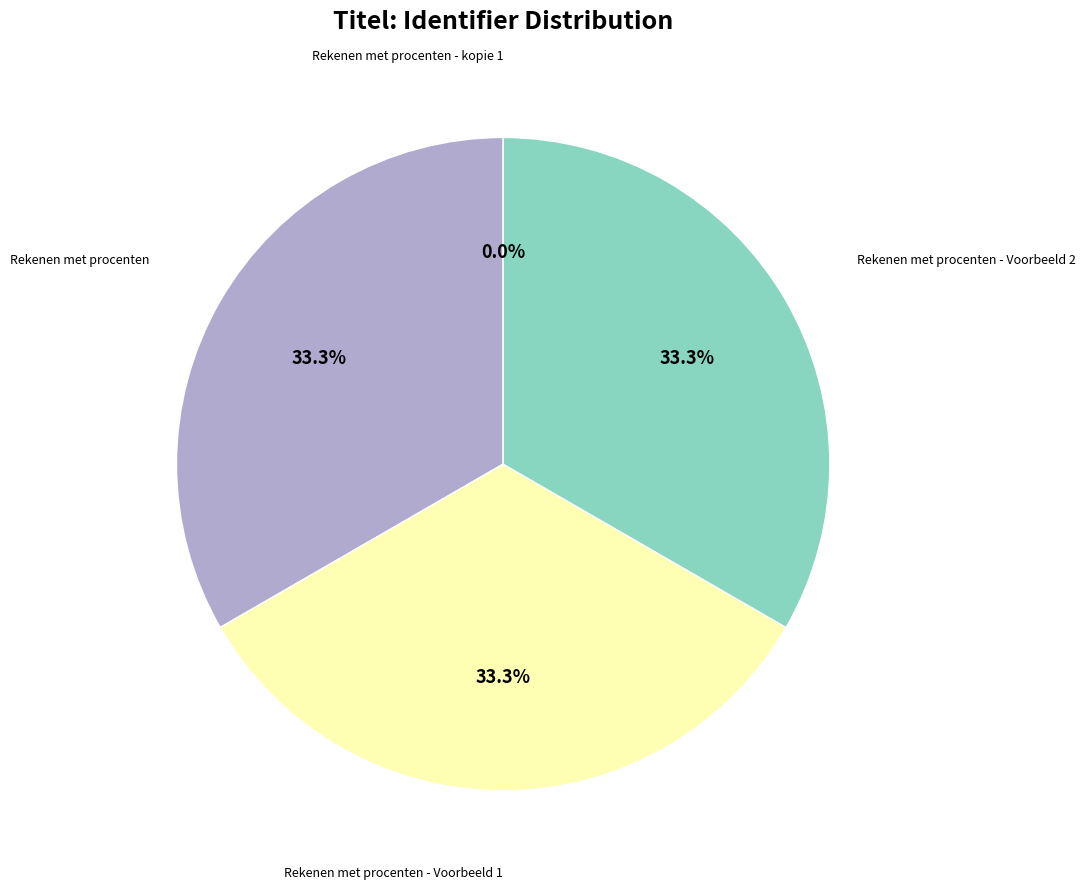

How much of the chart is everything except Rekenen met procenten?

66.7%